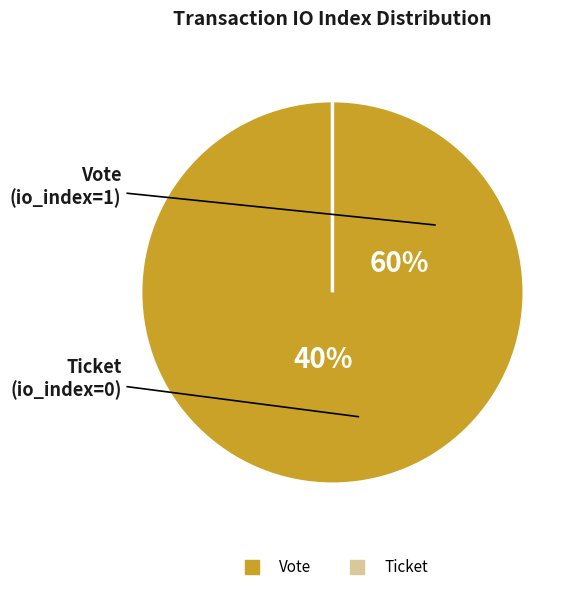

Which slice is the largest?

Vote (io_index=1)